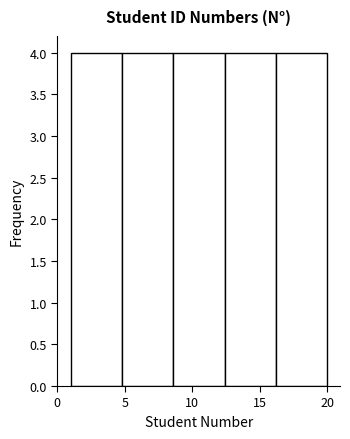

Reading left to right, transcribe this chart: for each bar, give the range it covers on the x-axis and its height. Neither the bar edges nor the heights are printed on the chart, so give them approximately, as read against the axes.

1.0 to 4.8: 4
4.8 to 8.6: 4
8.6 to 12.4: 4
12.4 to 16.2: 4
16.2 to 20.0: 4